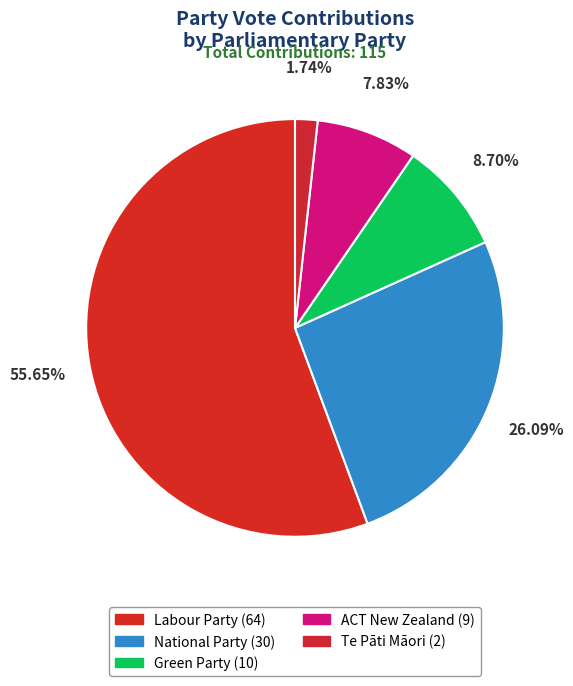

What portion of the pie excludes Green Party?

91.3%